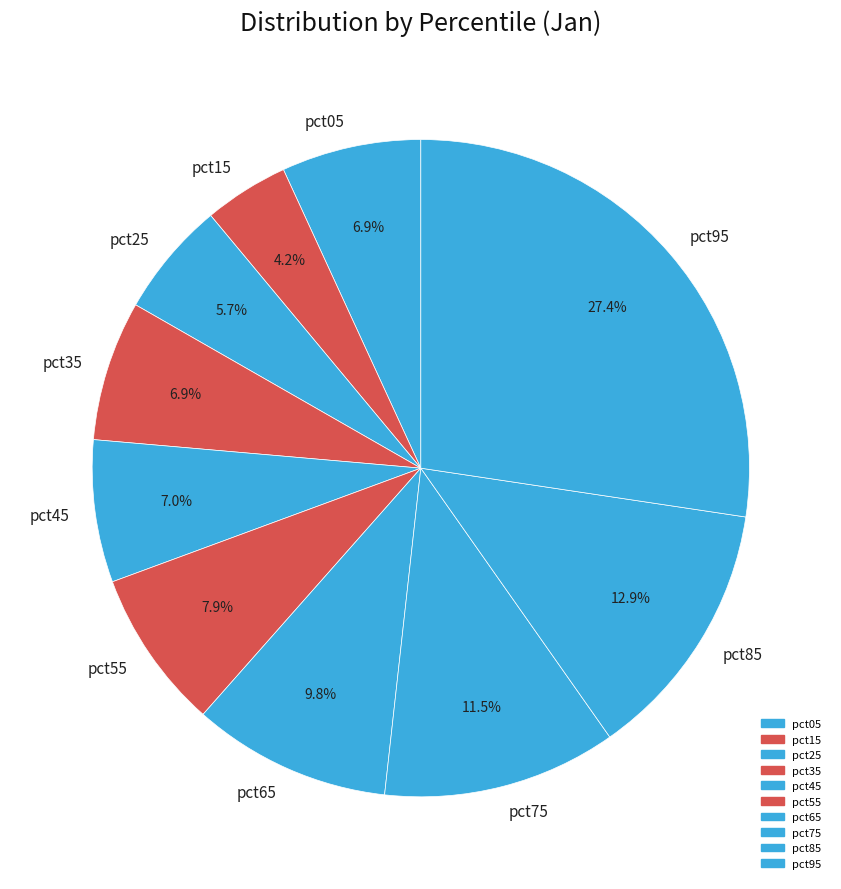

Does pct65 account for over 50% of the chart?

No